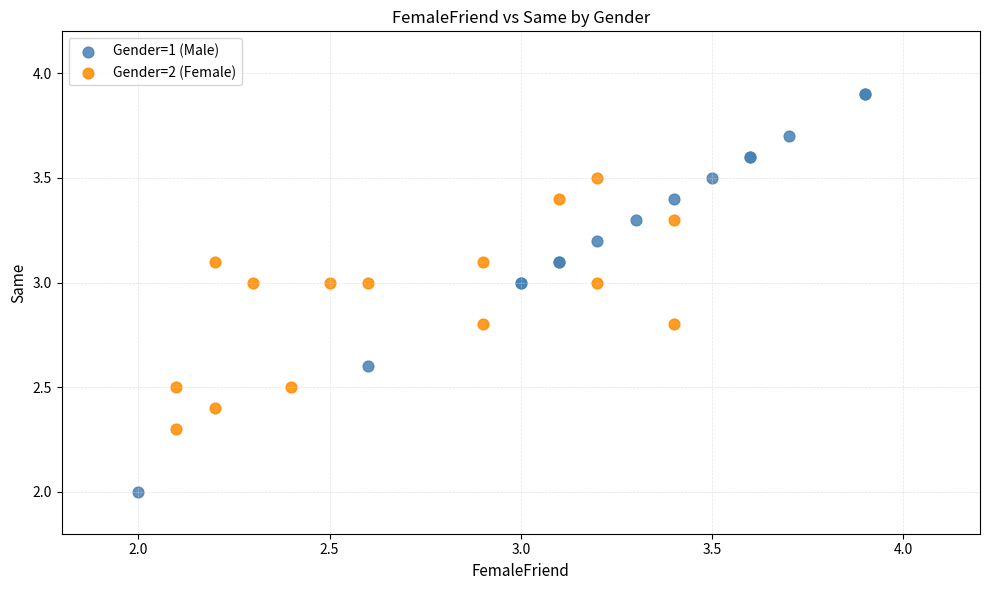

Which series has the largest Y range (max minus min)?

Gender=1 (Male)